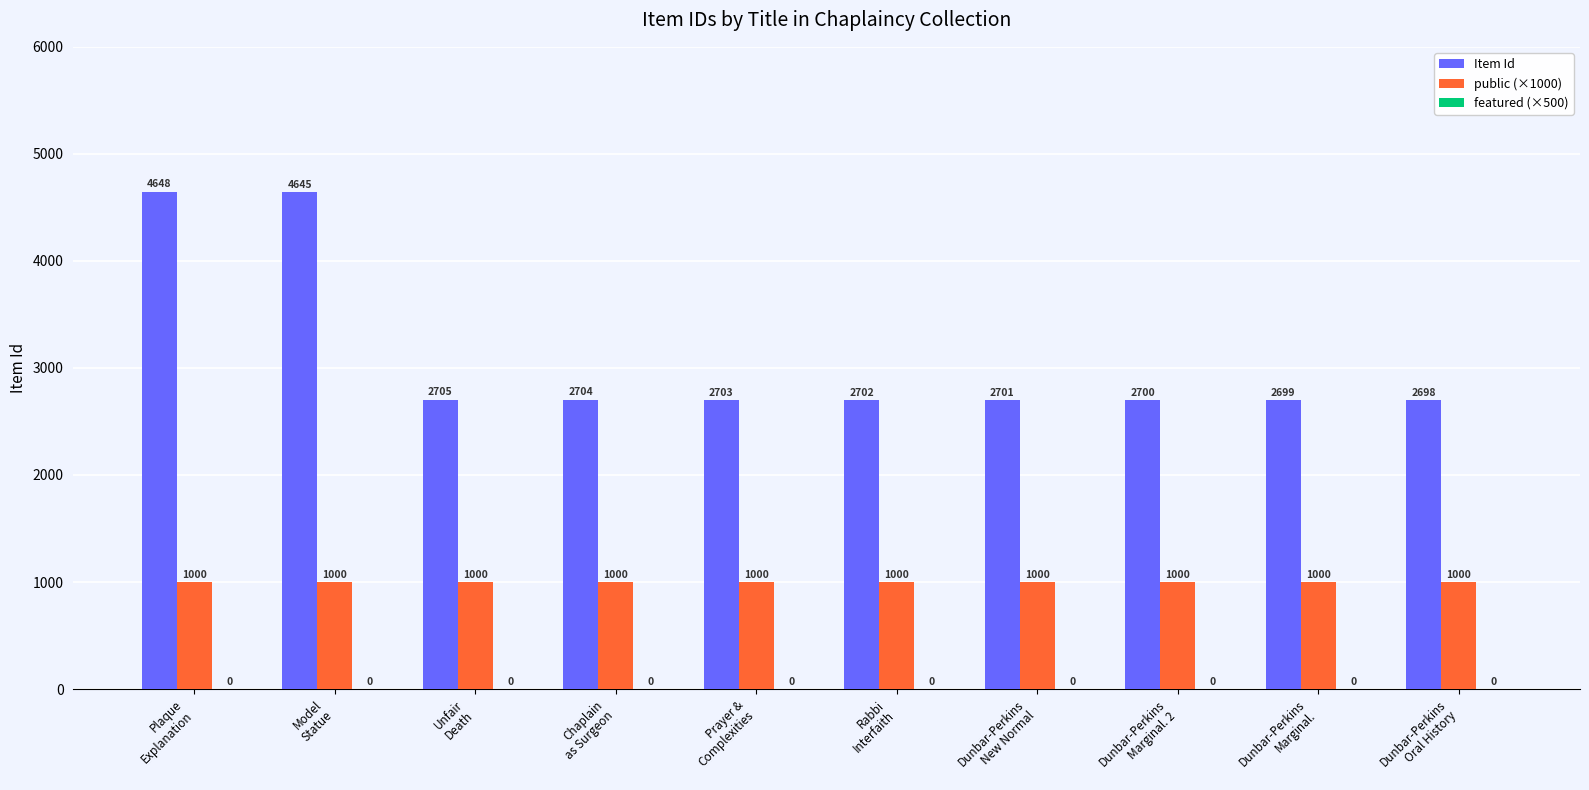

What is the difference between the second highest and second lowest values in the Item Id series?

1946